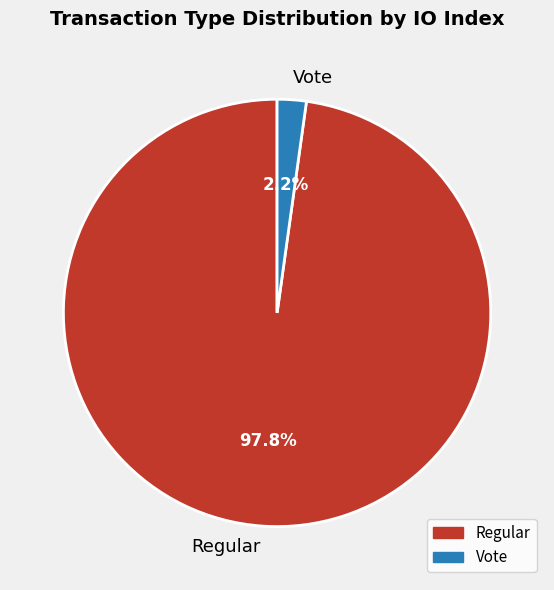

To the nearest percent, what is the difference between the Regular and Vote slice percentages?

96%